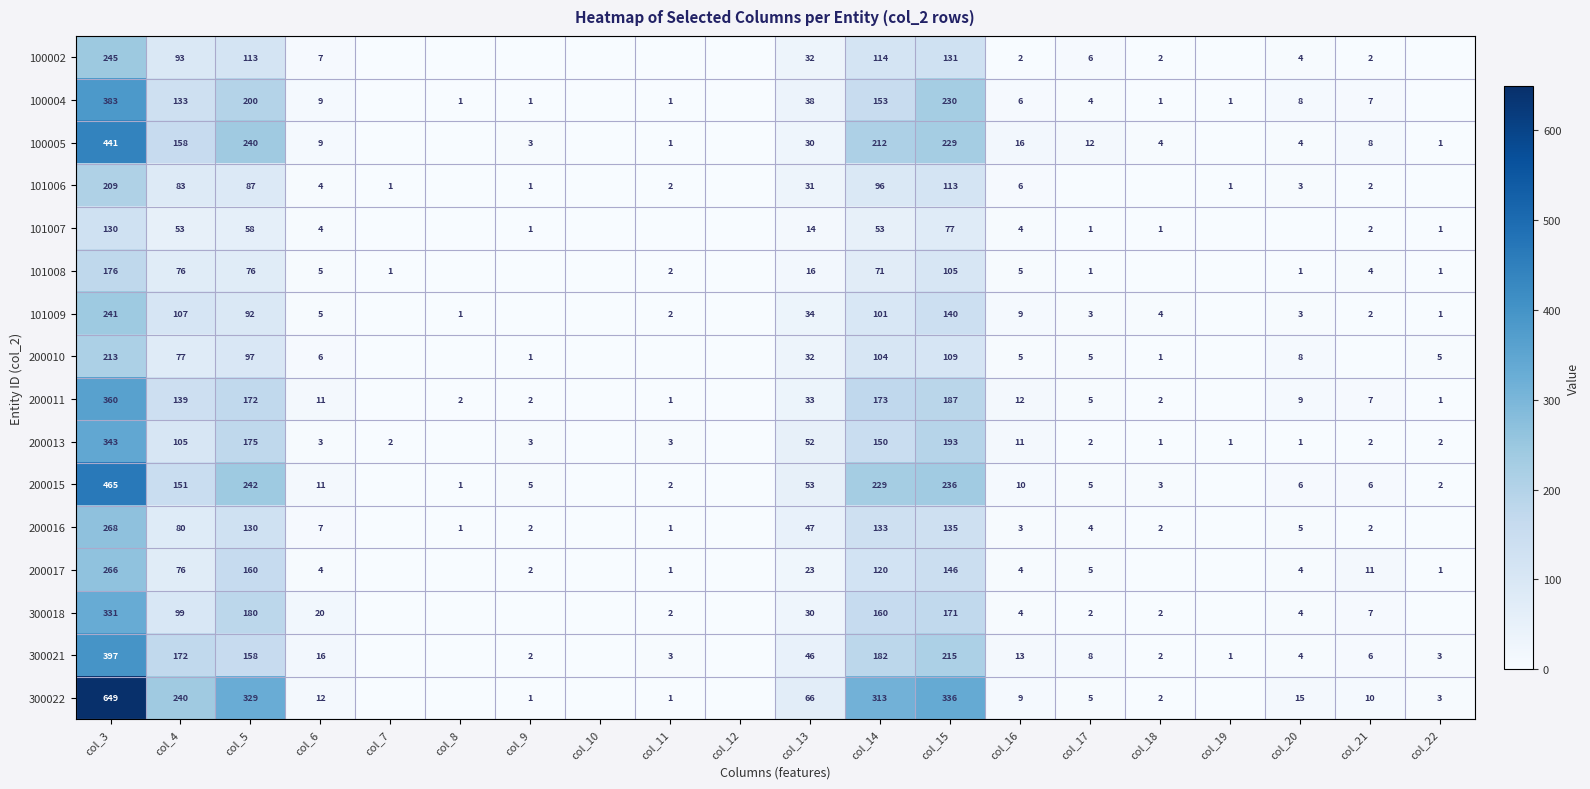

Which label corresponds to the largest value in the chart?

col_3